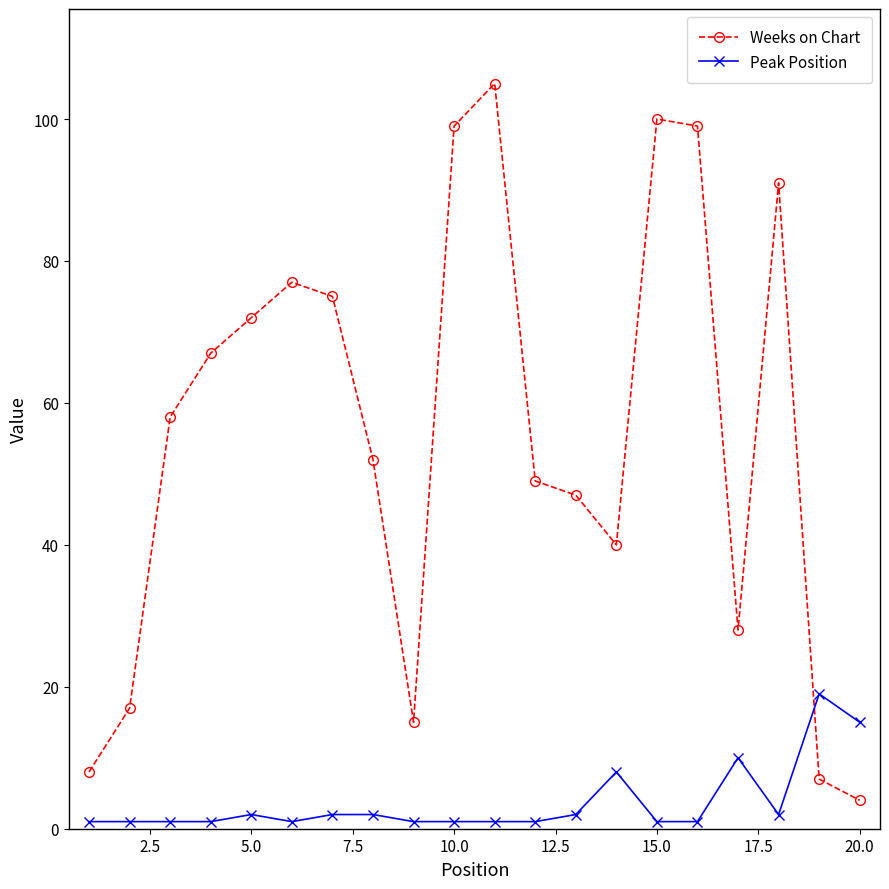

Rank the series by their average value, from highest to lowest.

Weeks on Chart, Peak Position